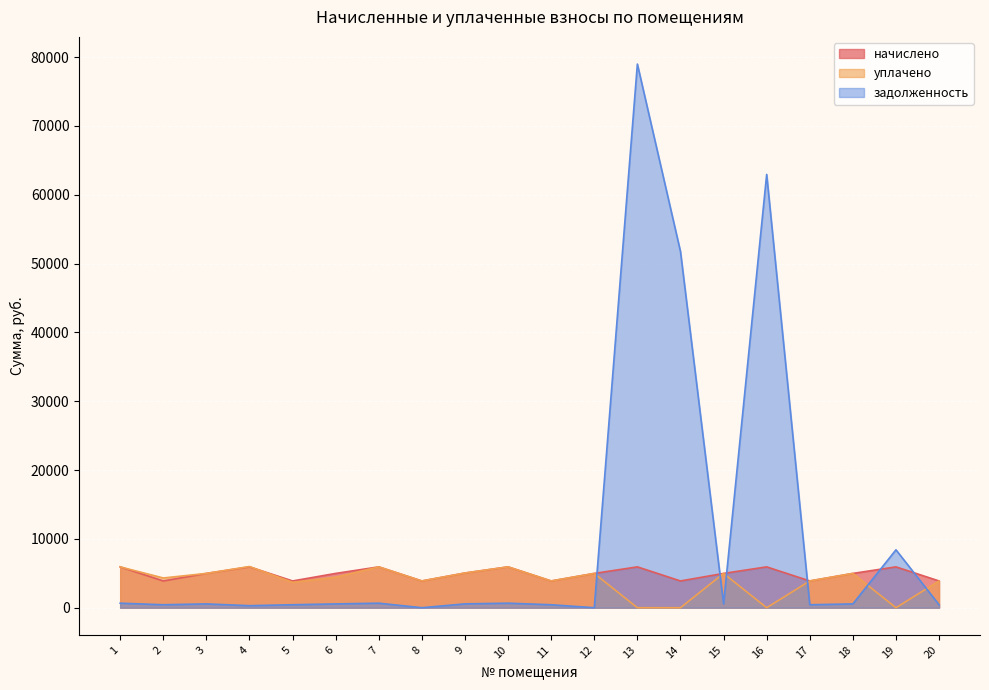

Does the chart display data point markers on the line(s)?

No